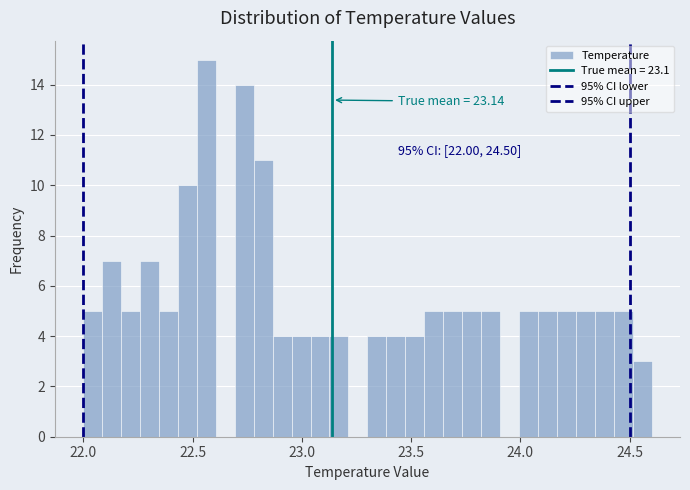

Around what value on the x-axis is the tallest bar? Give the approximate position of its centre, as read against the axis.

22.55